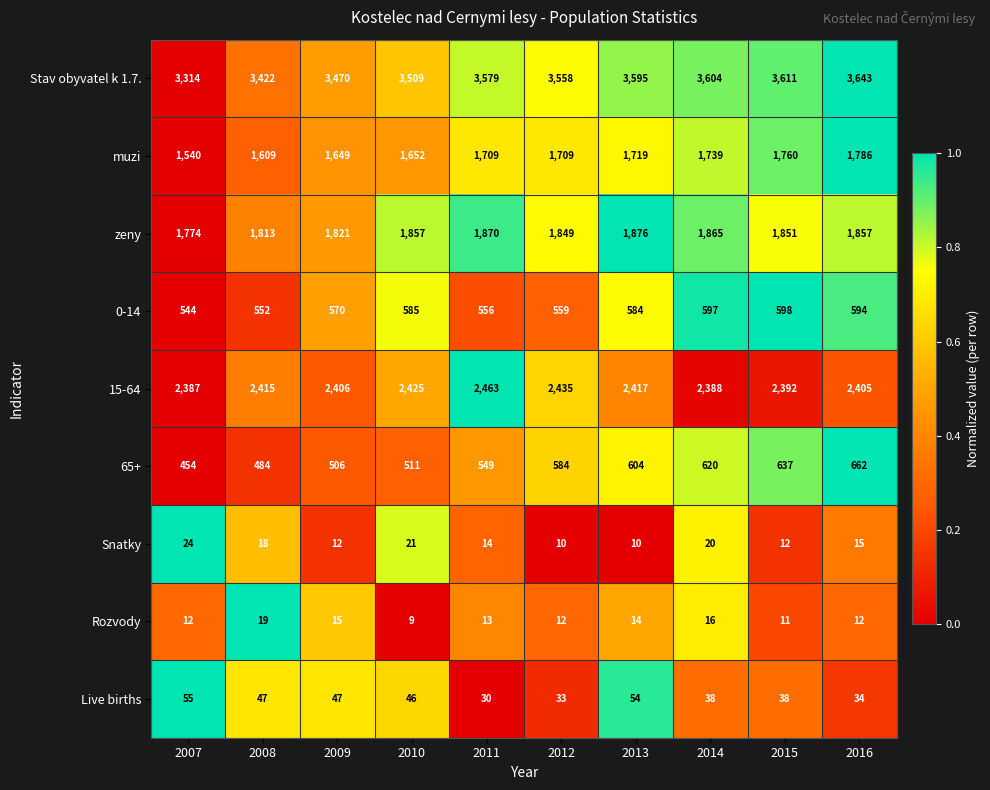

Is the value of 65+ at 2010 greater than the value of 15-64 at 2008?

No